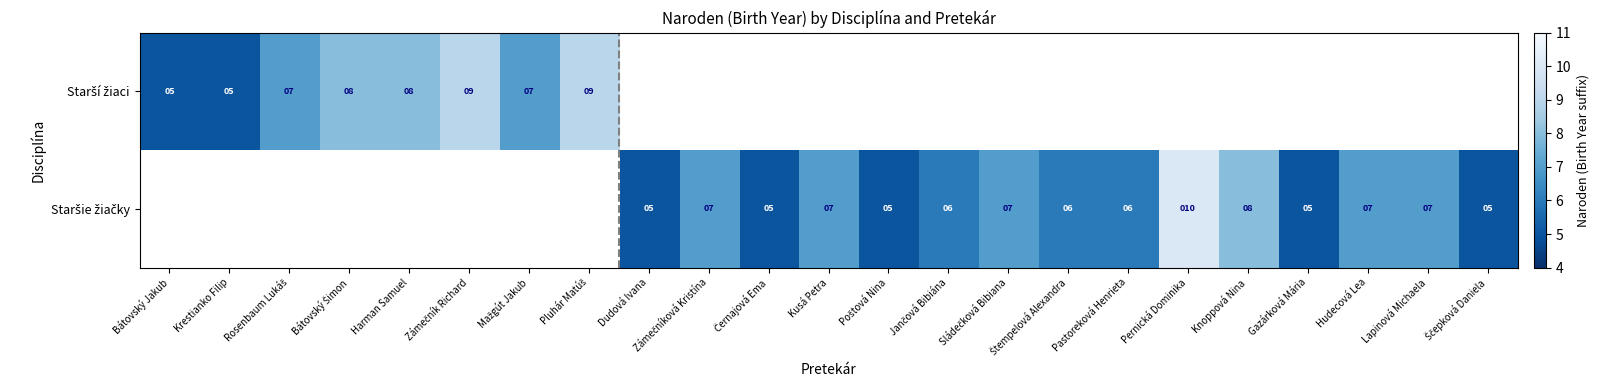

How many distinct data groups are displayed?

2